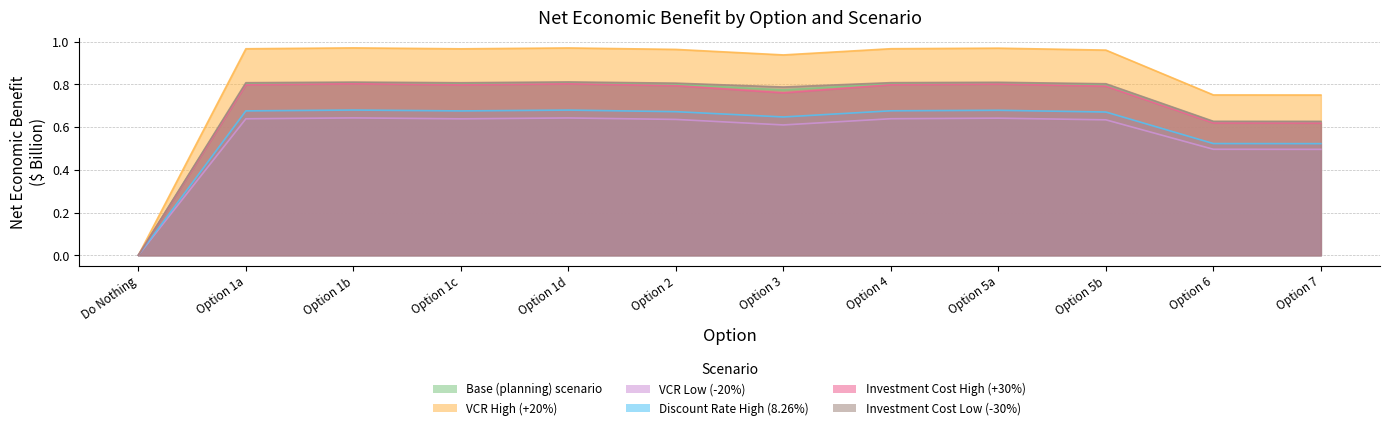

The value of Investment Cost High (+30%) at Option 4 is 0.6. True or false?

False